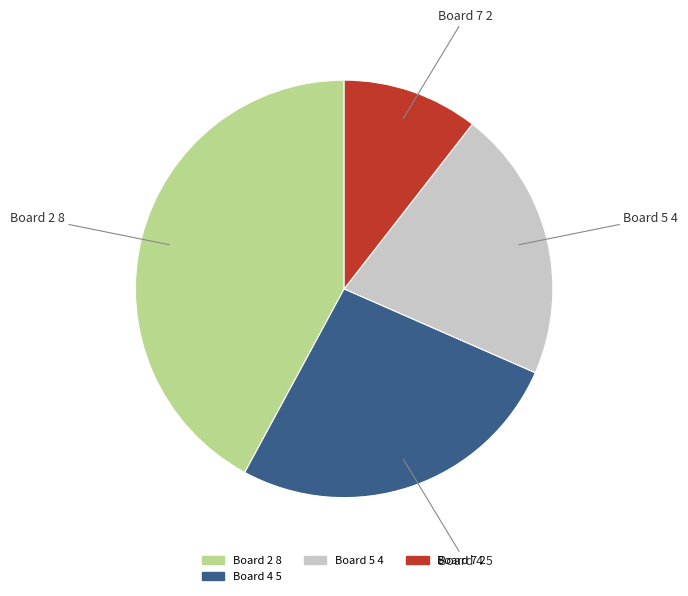

Is there a majority slice in this chart?

No